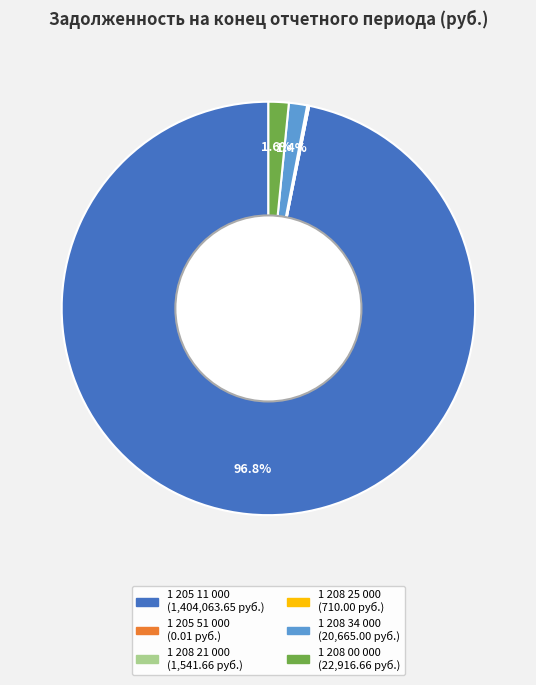

Is there a majority slice in this chart?

Yes